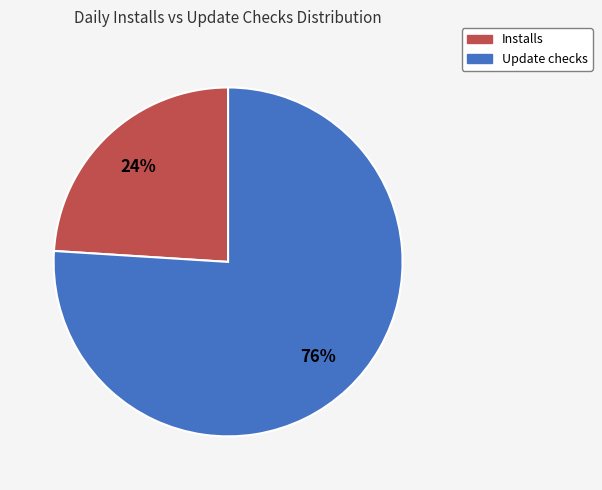

Which slice represents more than half of the pie?

Update checks